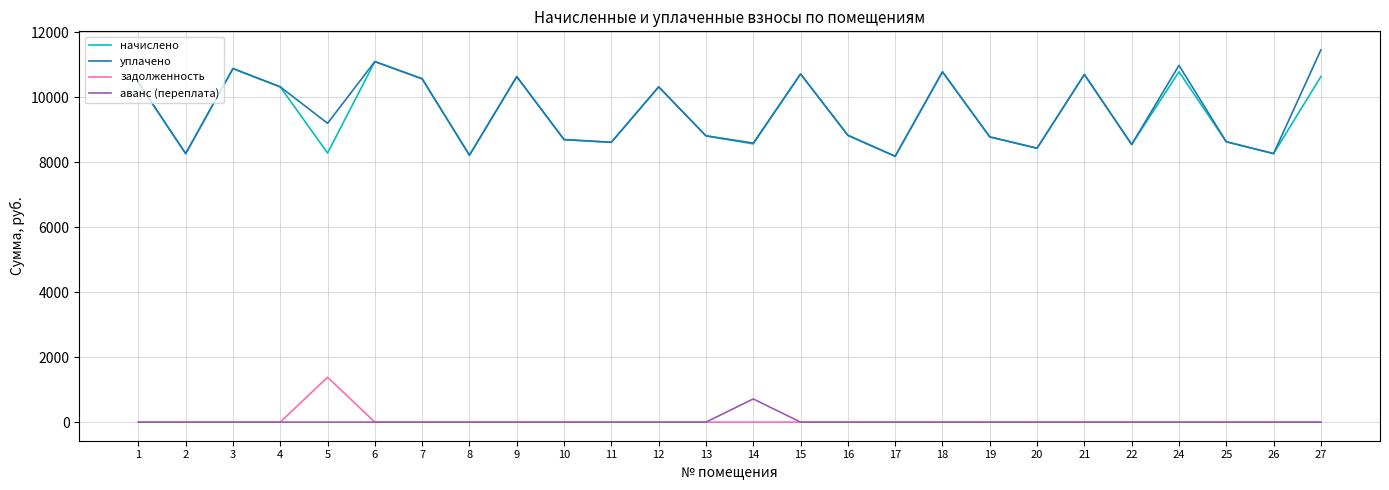

What is the maximum value shown in the chart?

11453.3